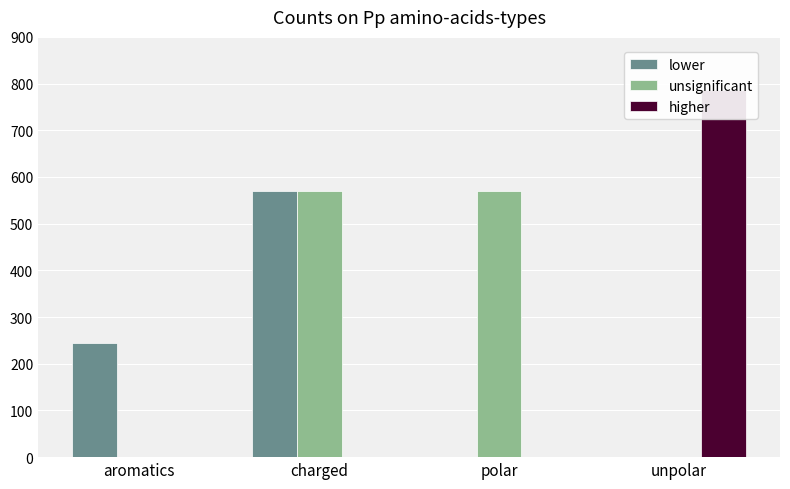

What is the average value of the unsignificant series?

286